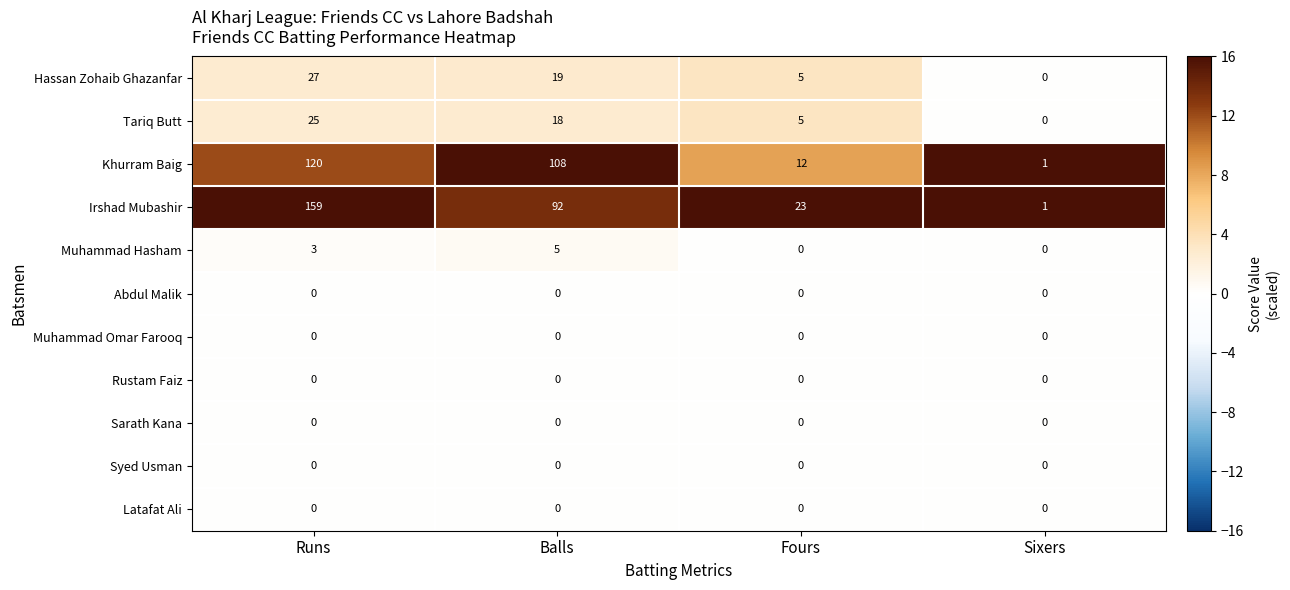

True or false: Khurram Baig has a value of 49 at Balls.

False